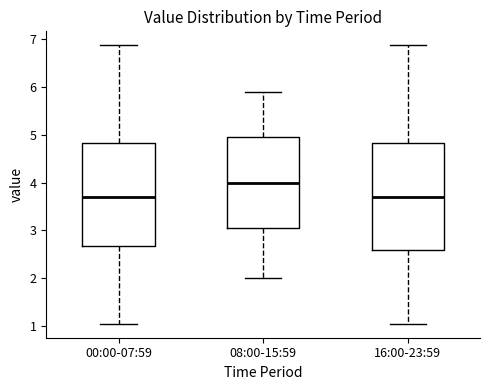

Reading left to right, read every box against the y-axis: the position of its median line, the range the box covers, and the ends of its whiskers. The values are not printed on the chart, so give them approximately, as read against the axis.

00:00-07:59: median 3.7, box 2.7 to 4.8, whiskers 1.1 to 6.9
08:00-15:59: median 4.0, box 3.1 to 5.0, whiskers 2.0 to 5.9
16:00-23:59: median 3.7, box 2.6 to 4.8, whiskers 1.1 to 6.9